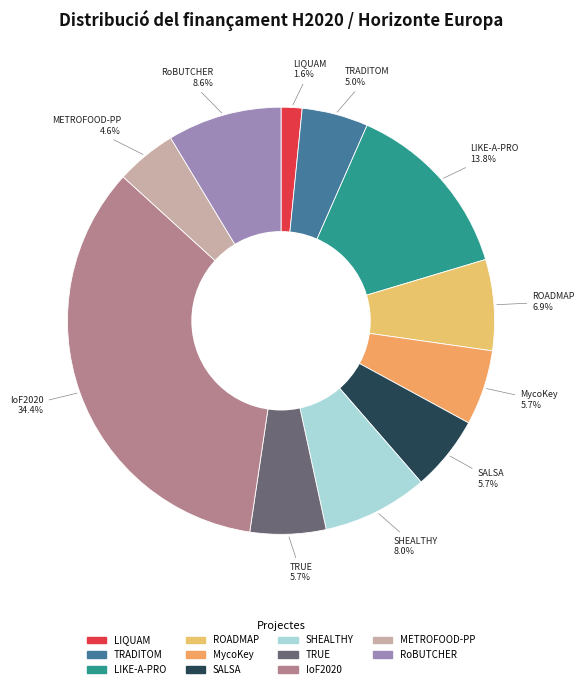

Between LIKE-A-PRO and MycoKey, which is larger?

LIKE-A-PRO